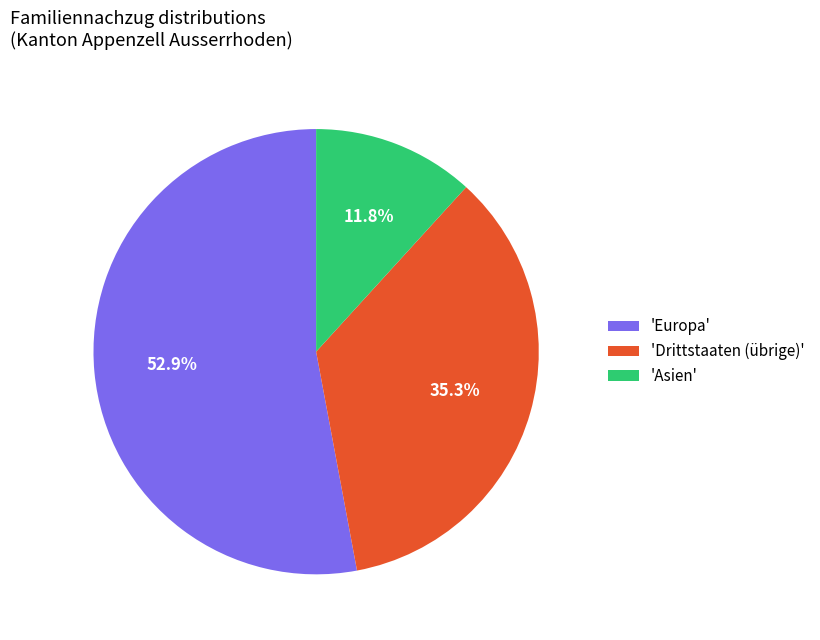

Which category has the smallest portion of the pie?

'Asien'